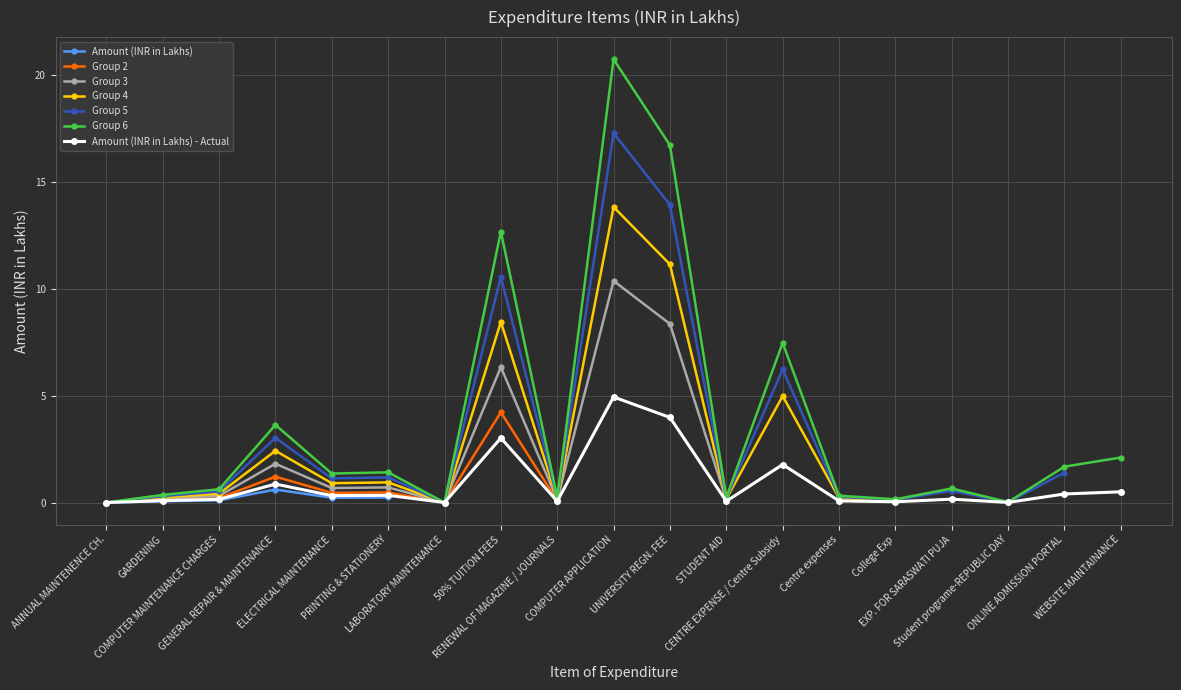

Count the number of categories in the chart.

19